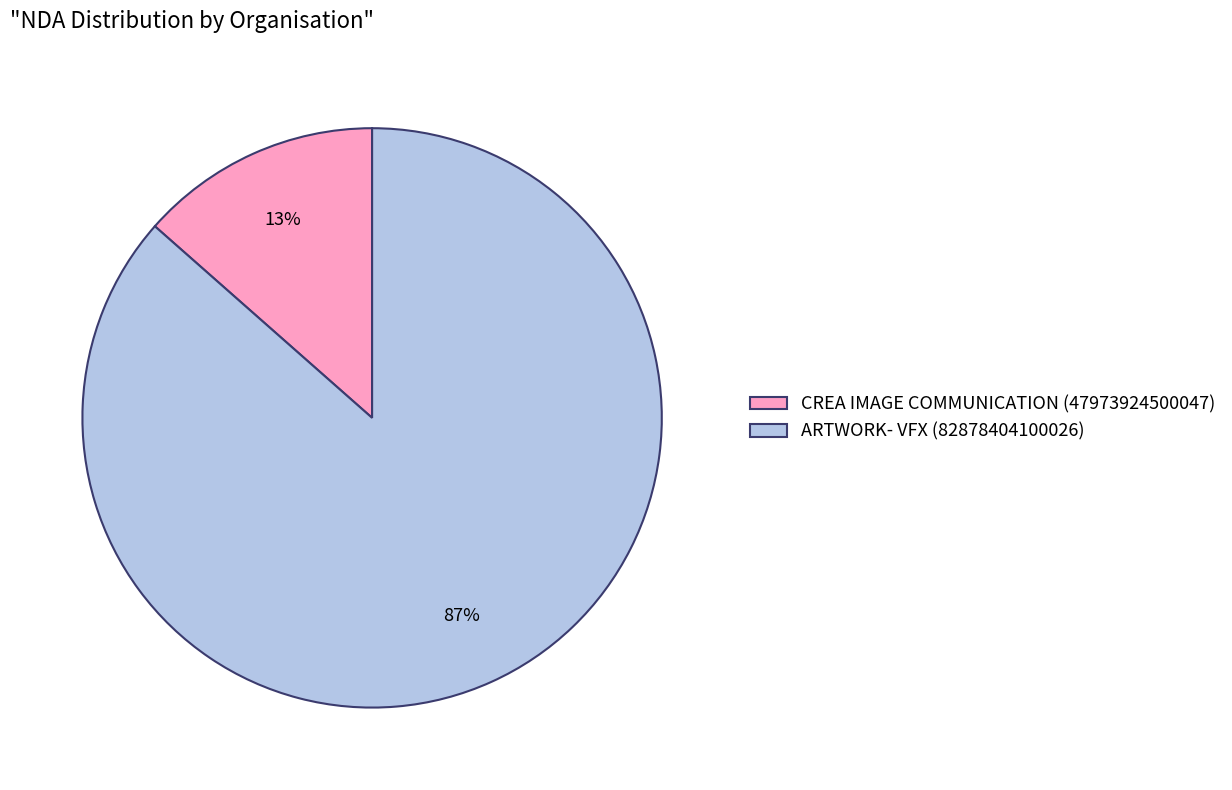

How many segments does this pie chart have?

2